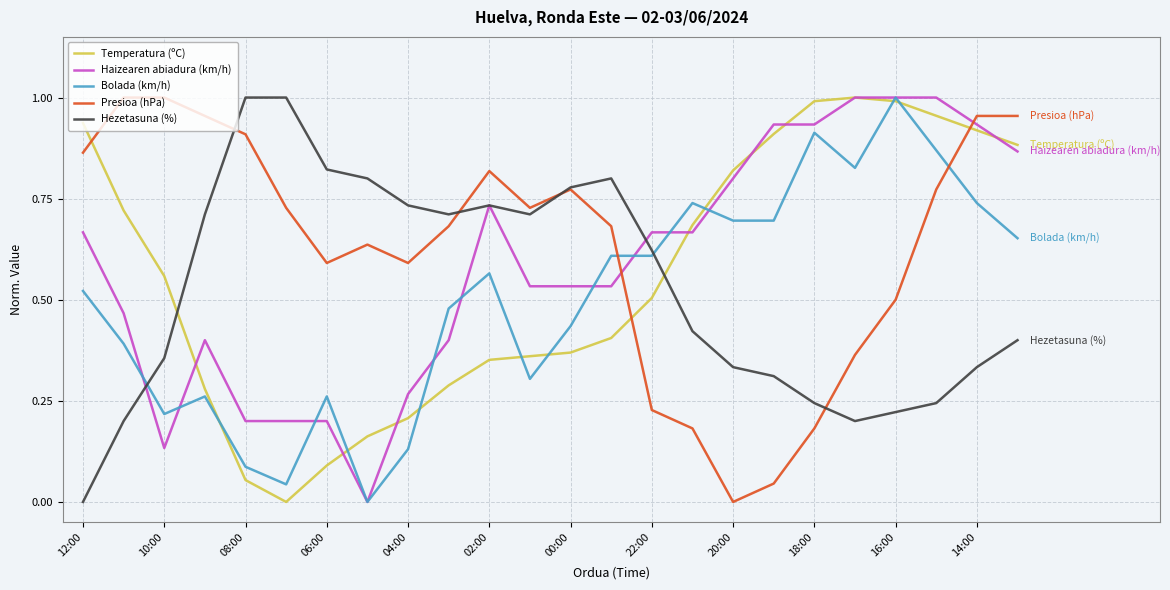

At how many categories does at least one series exceed 0?

24